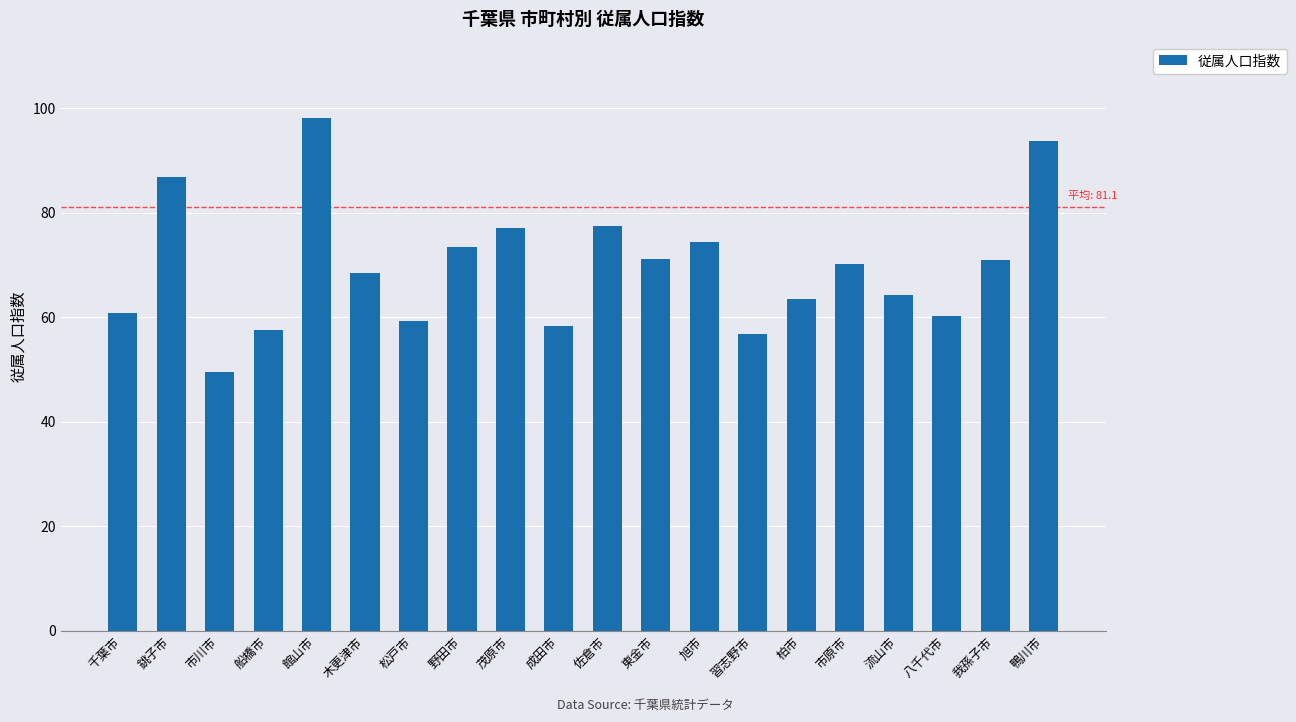

Read the value at 茂原市.

77.0